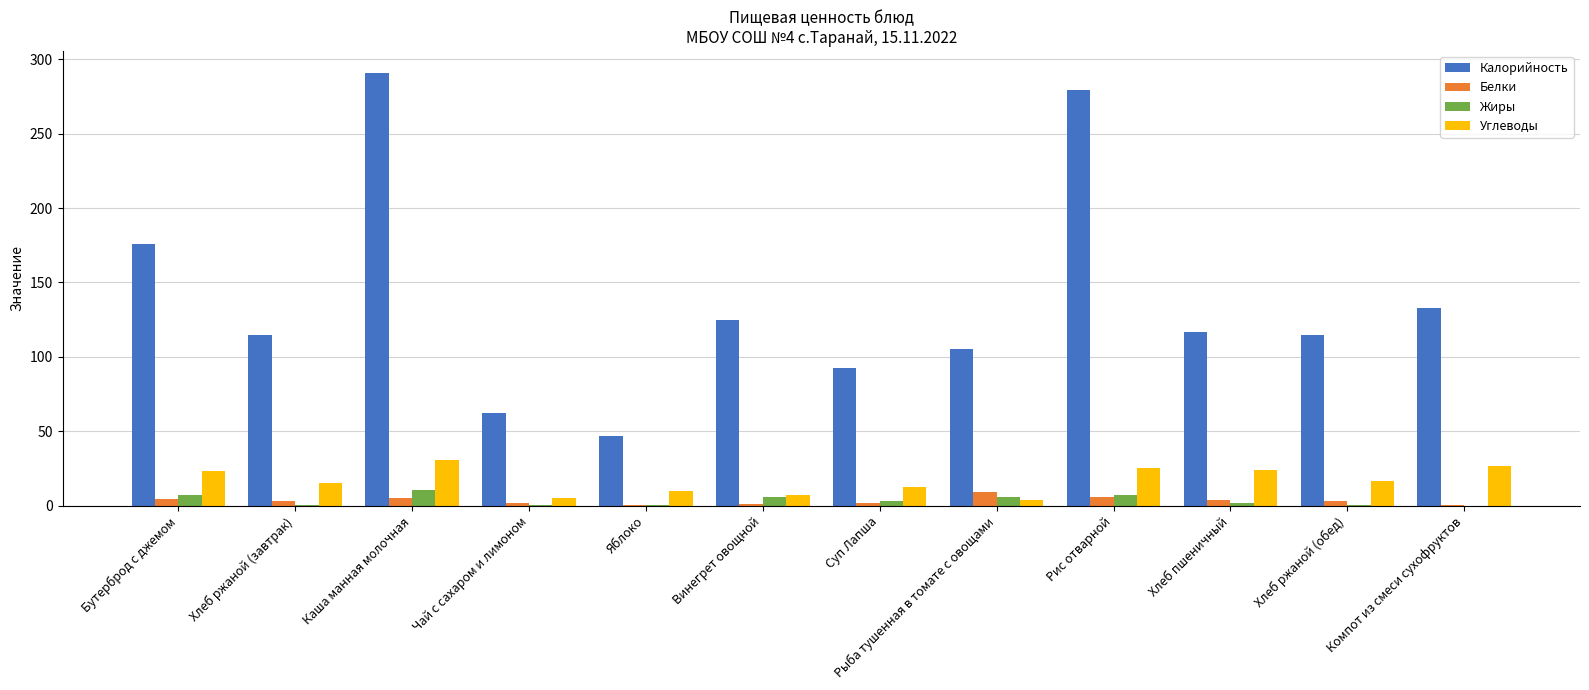

Which series has the largest total across all categories?

Калорийность